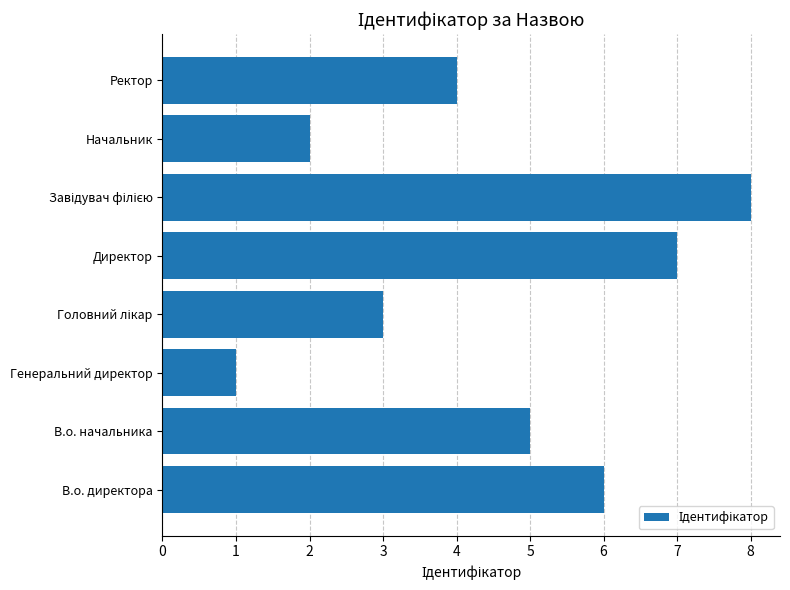

Which label corresponds to the smallest value in the chart?

Генеральний директор